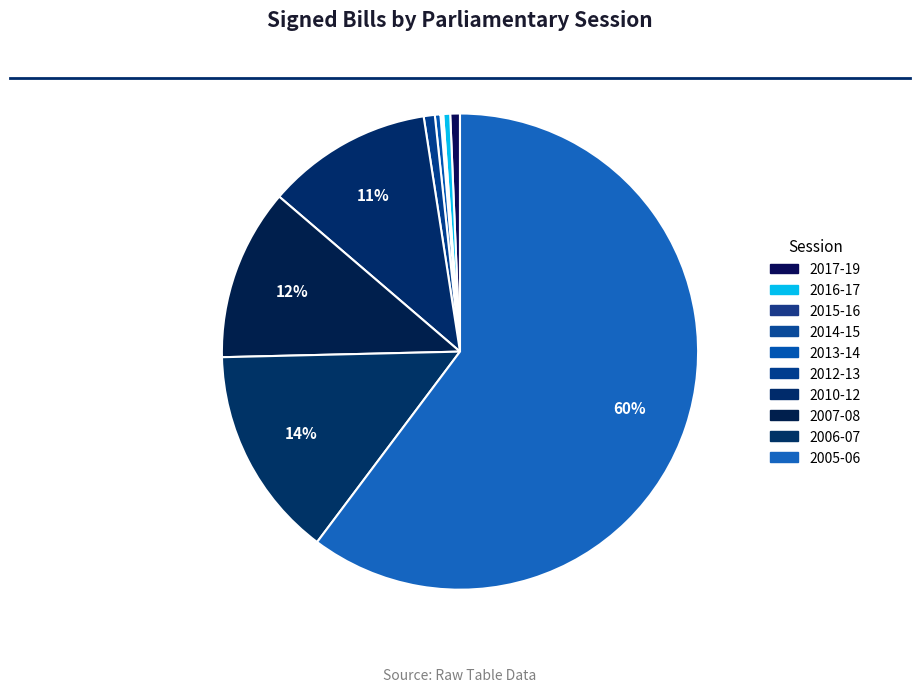

Is 2005-06 the majority of the pie?

Yes